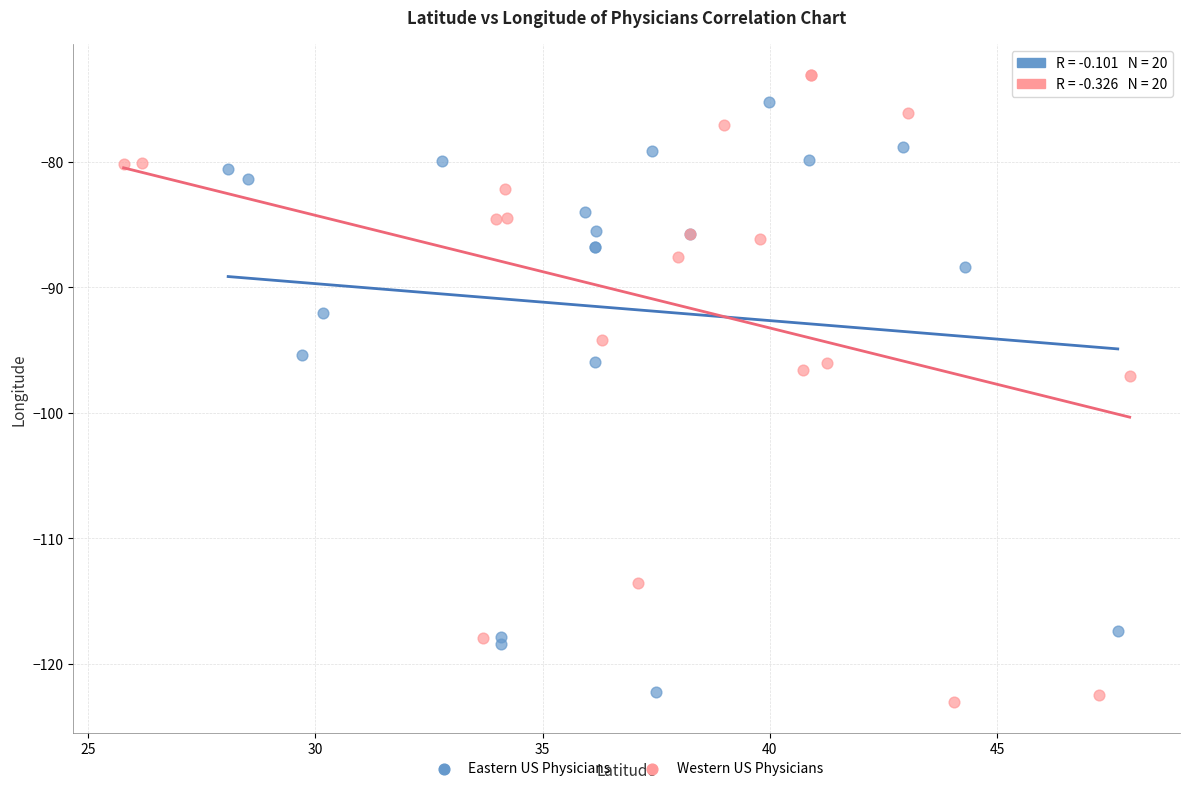

Which series has the widest spread of Y values?

Western US Physicians